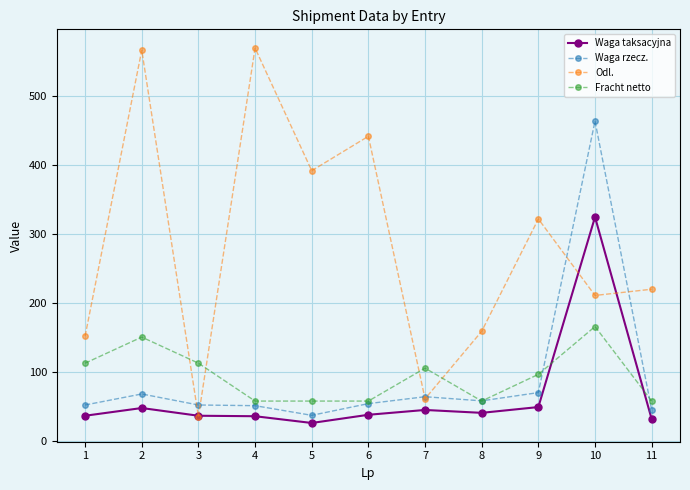

True or false: Odl. and Waga taksacyjna intersect in this chart.

True